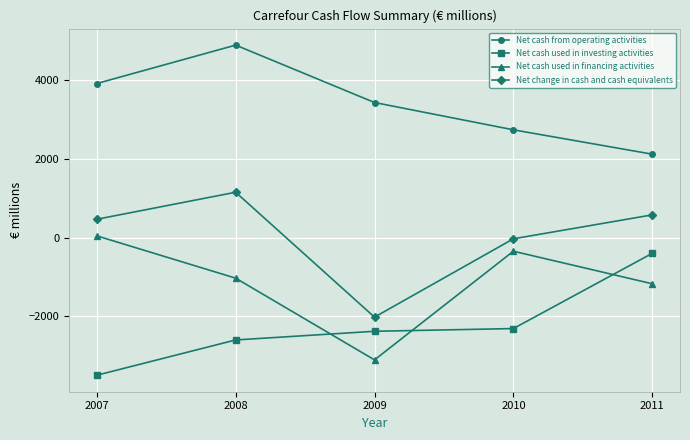

True or false: Net change in cash and cash equivalents has more than 2 points higher than both neighbors.

False